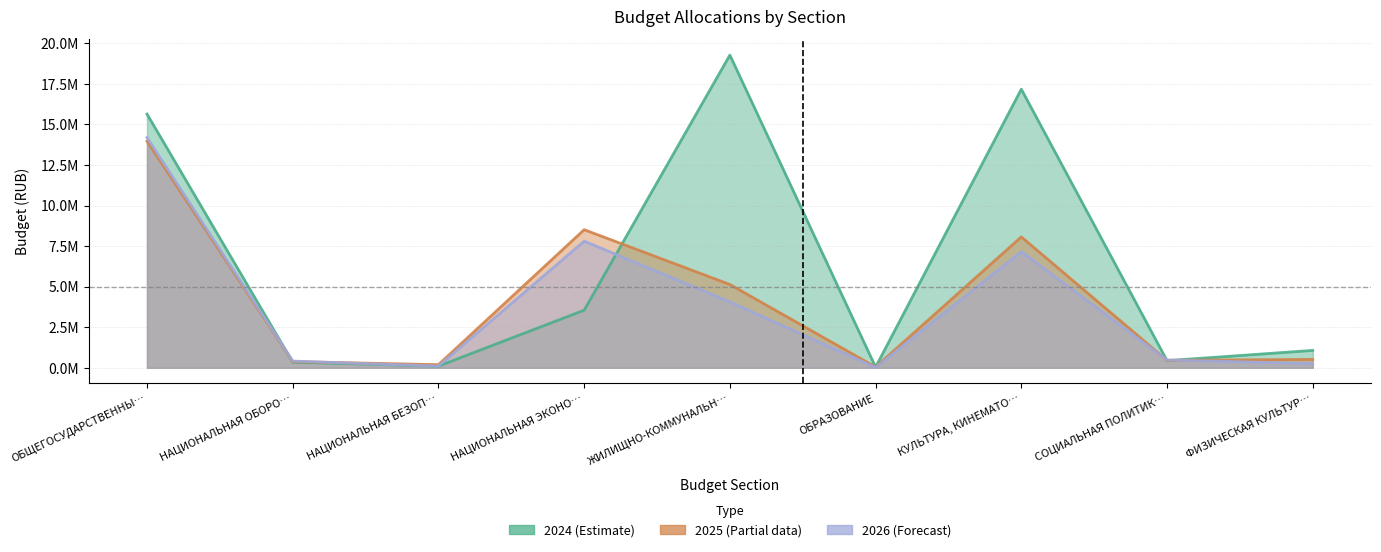

At which category is the sum across all series the highest?

ОБЩЕГОСУДАРСТВЕННЫ…